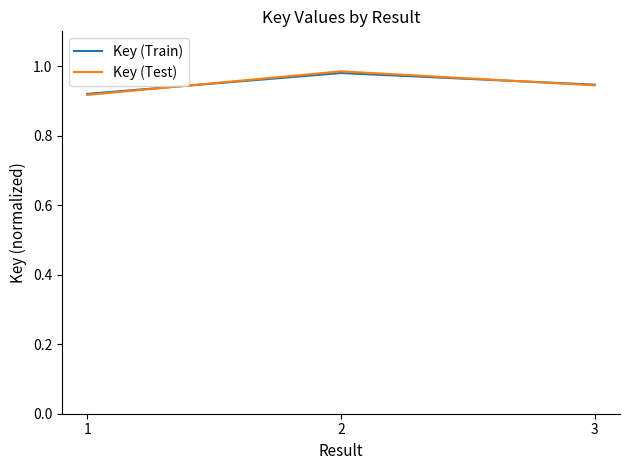

What is the total value across all series at 2?

2.0